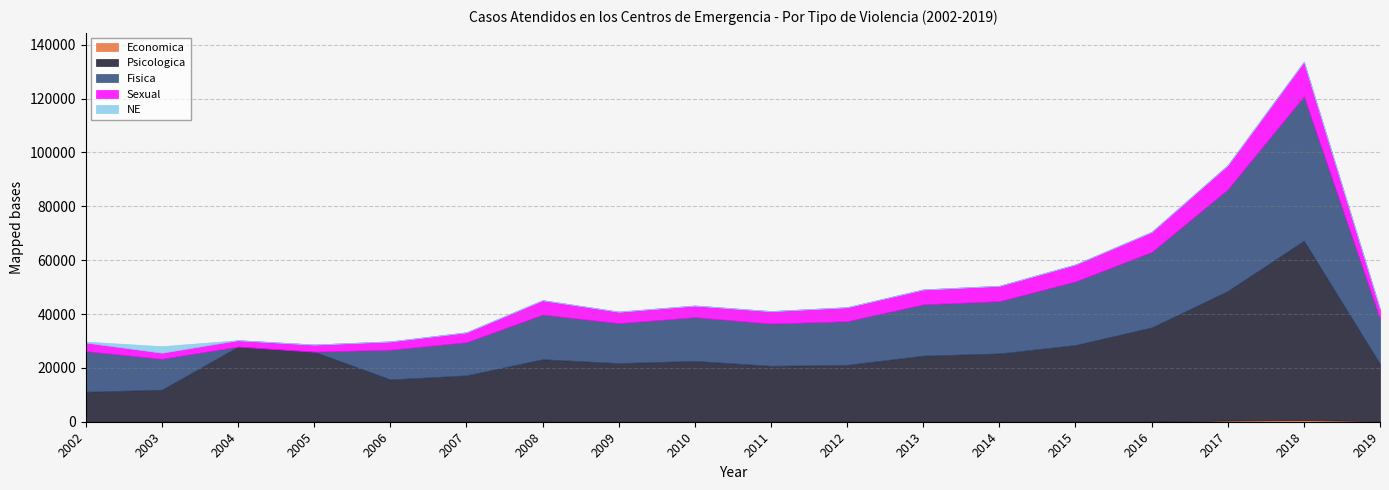

The value of Sexual at 2008 is 5379. True or false?

True